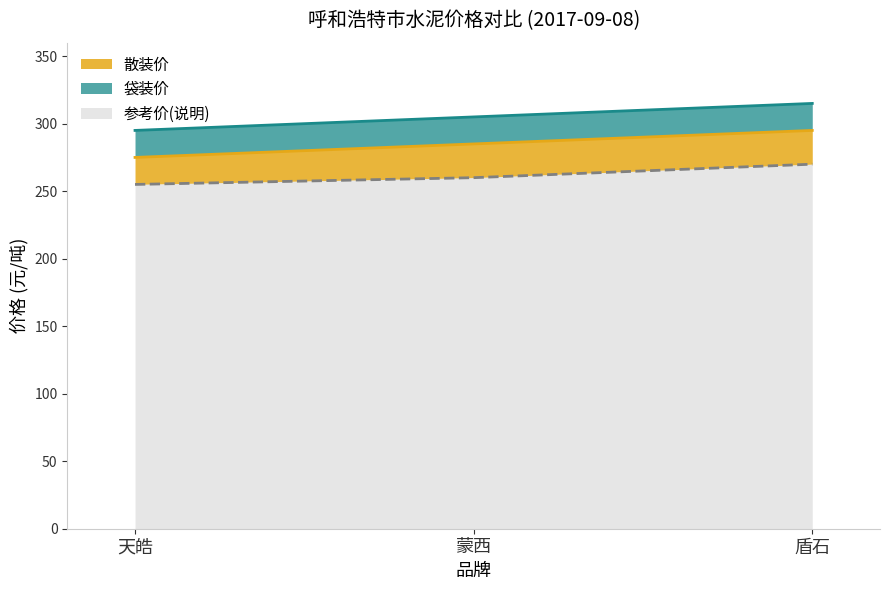

Between 天皓 and 盾石, which is larger?

盾石